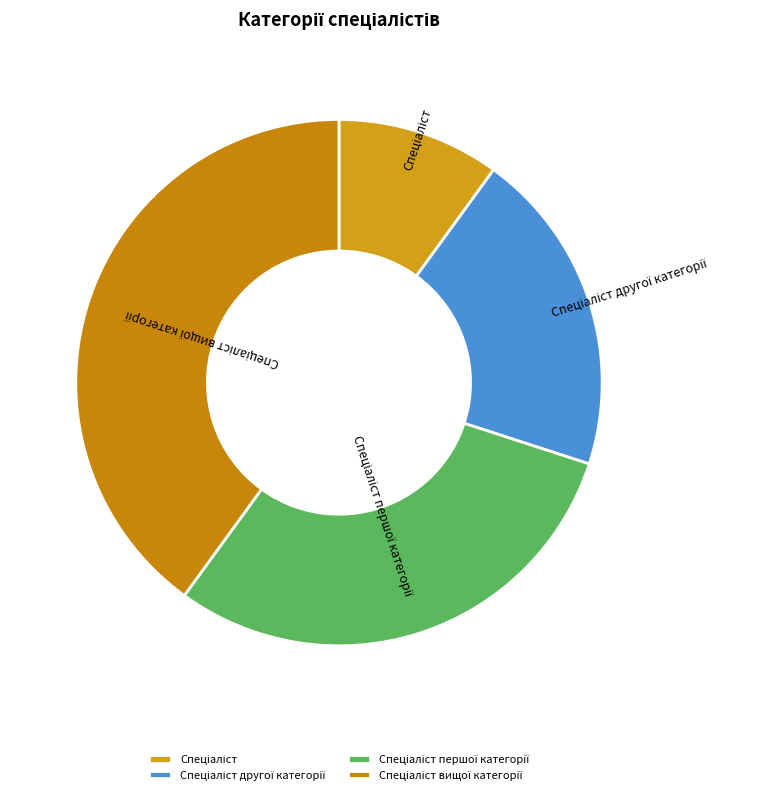

Is there any slice that represents more than half of the pie?

No